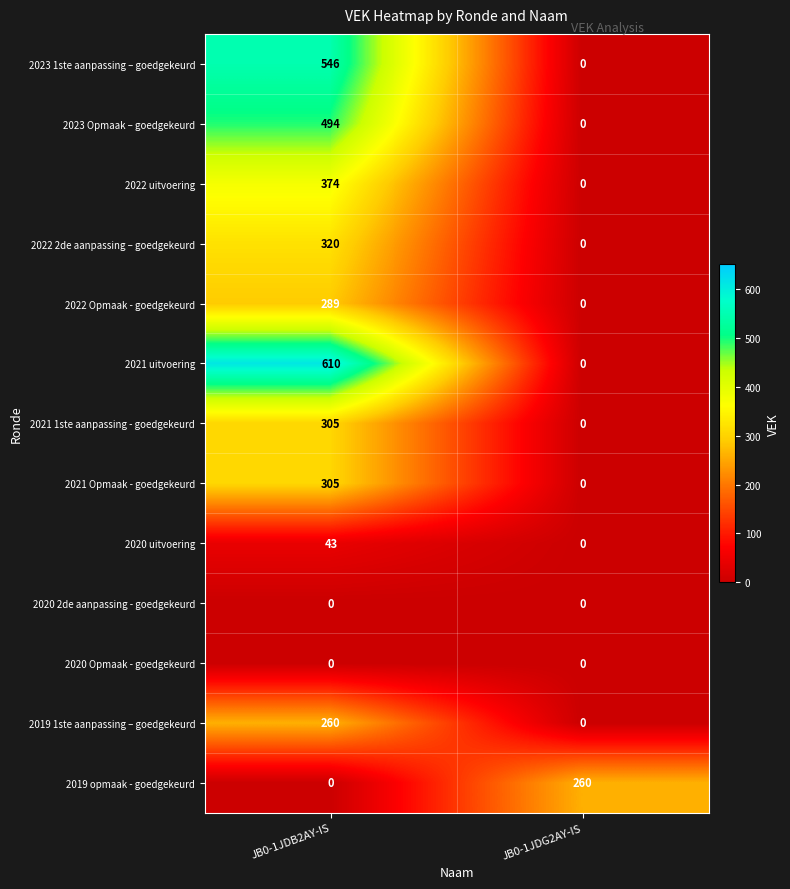

True or false: 2020 uitvoering has a value of -29 at JB0-1JDG2AY-IS.

False